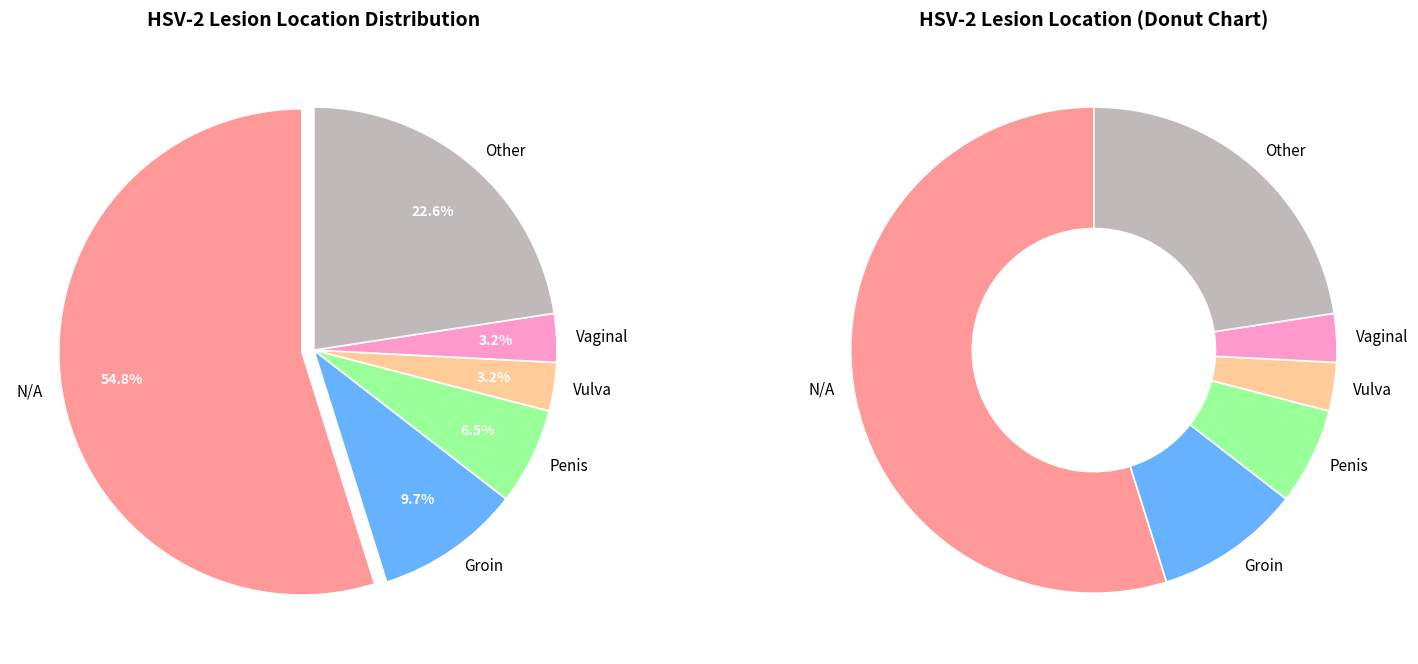

Is it true that Penis is 1% of the pie?

False